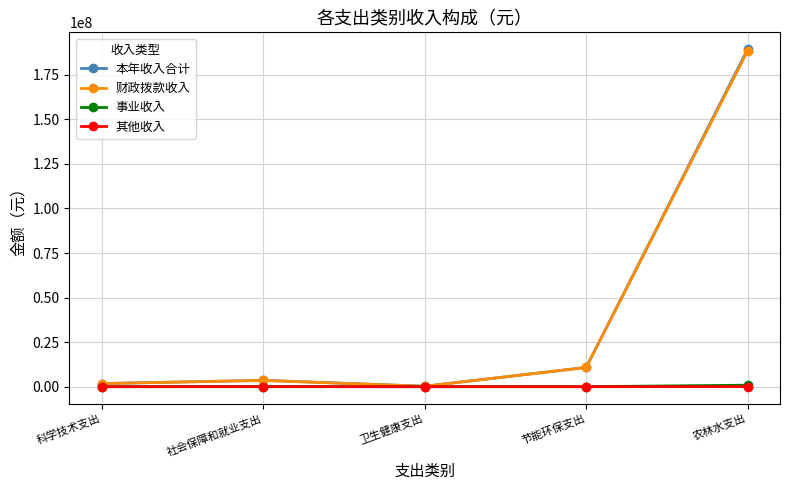

What is the value of the 事业收入 point at the 5th from the left?

833000.0